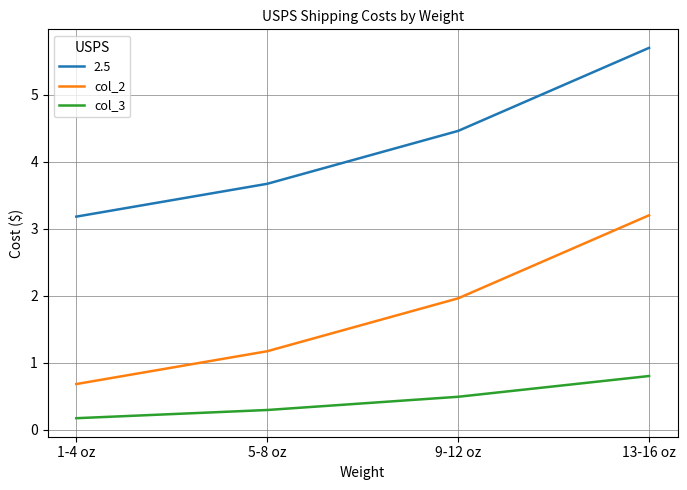

At which label does col_3 reach its minimum?

1-4 oz